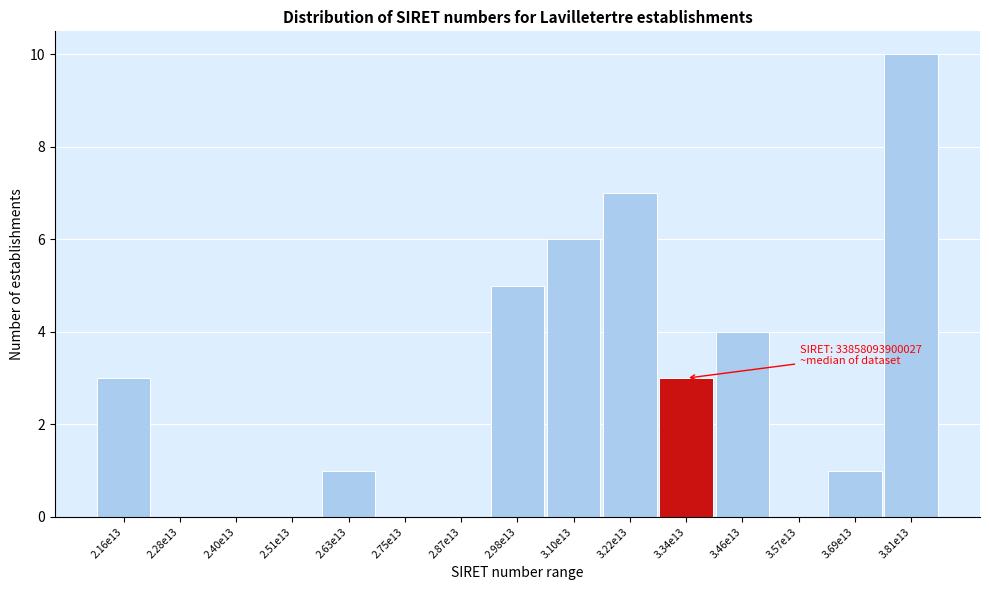

Reading left to right, transcribe all the data shown in this chart.

2.16e13=3	2.28e13=0	2.40e13=0	2.51e13=0	2.63e13=1	2.75e13=0	2.87e13=0	2.98e13=5	3.10e13=6	3.22e13=7	3.34e13=3	3.46e13=4	3.57e13=0	3.69e13=1	3.81e13=10